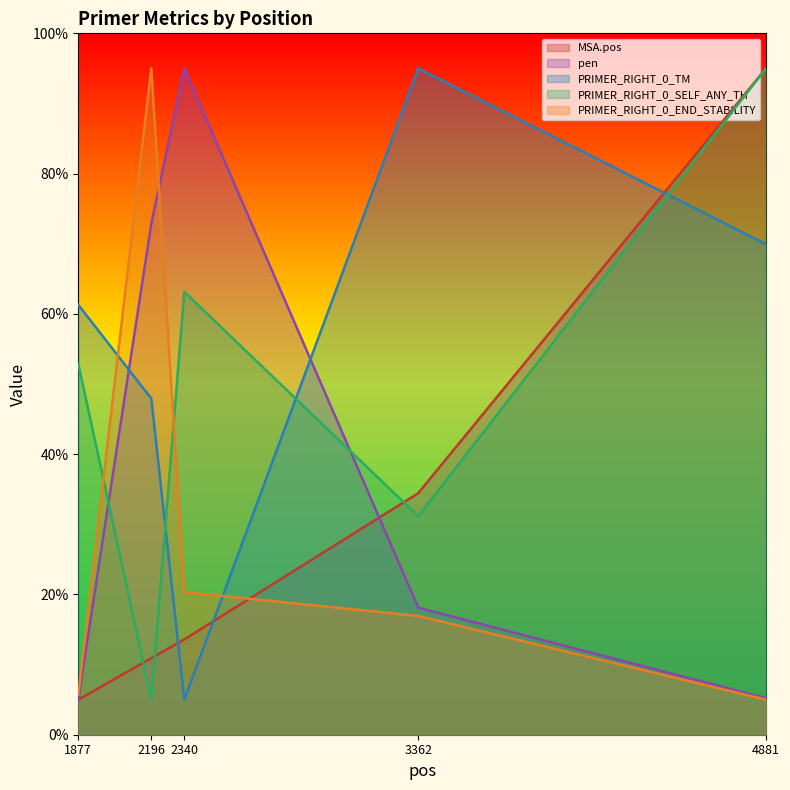

The value of PRIMER_RIGHT_0_TM at 2196 is 47.9. True or false?

True